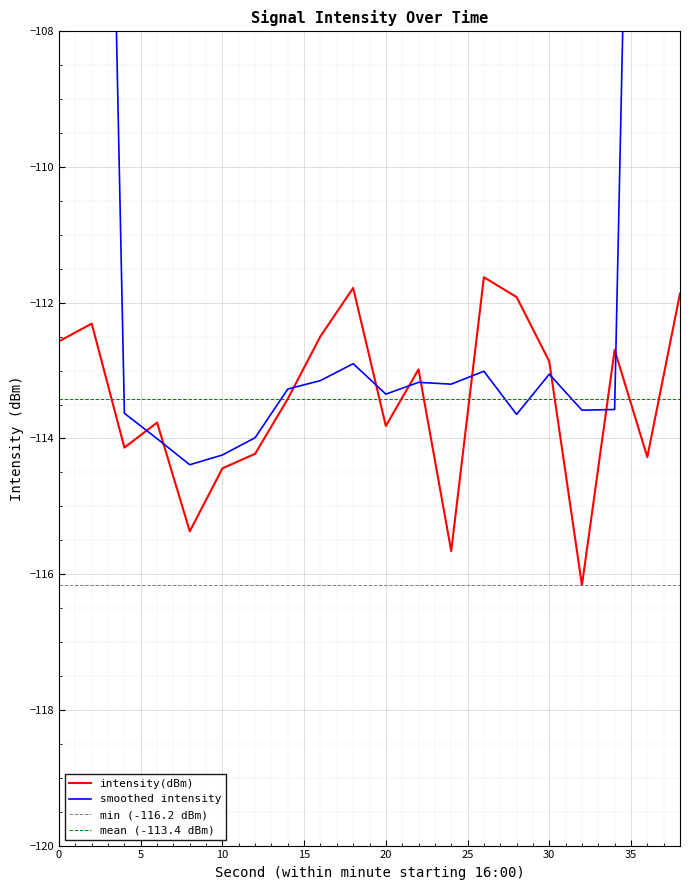

What is the average value?

-113.4